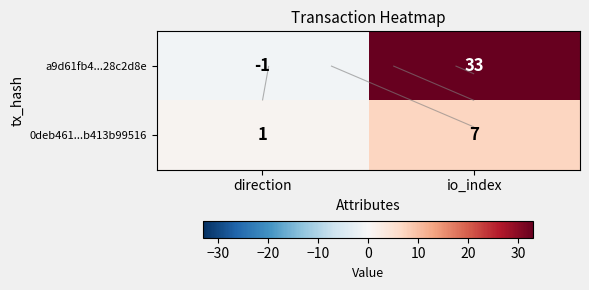

How many categories are shown in the chart?

2